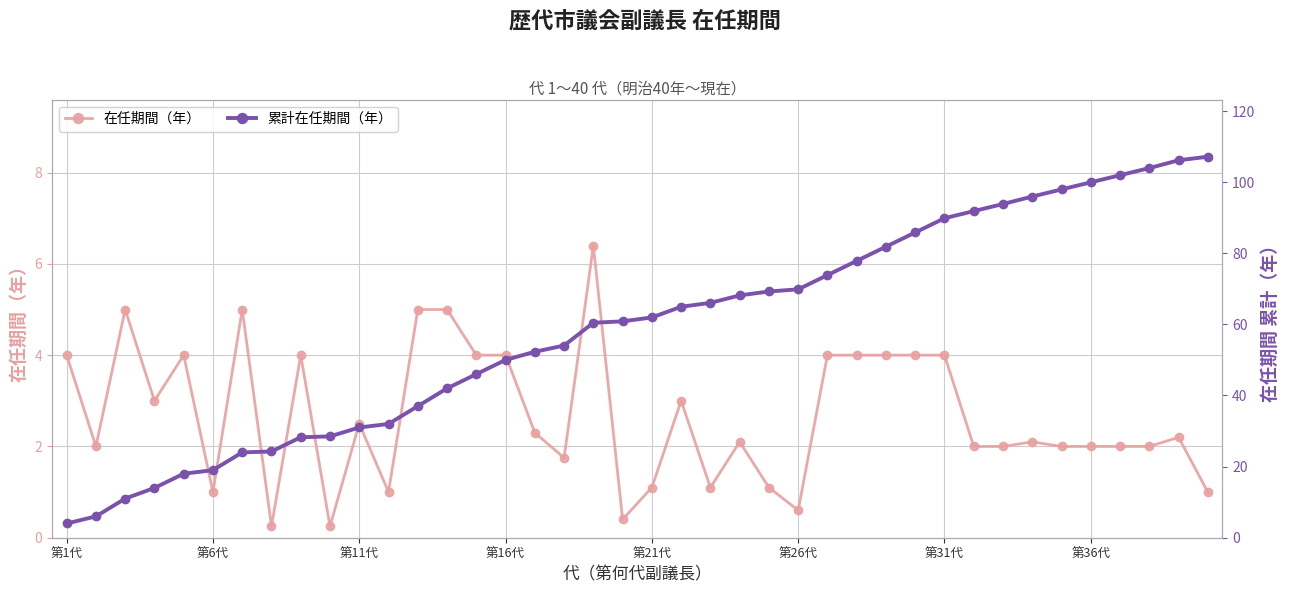

True or false: 累計在任期間（年） has more than 2 points higher than both neighbors.

False